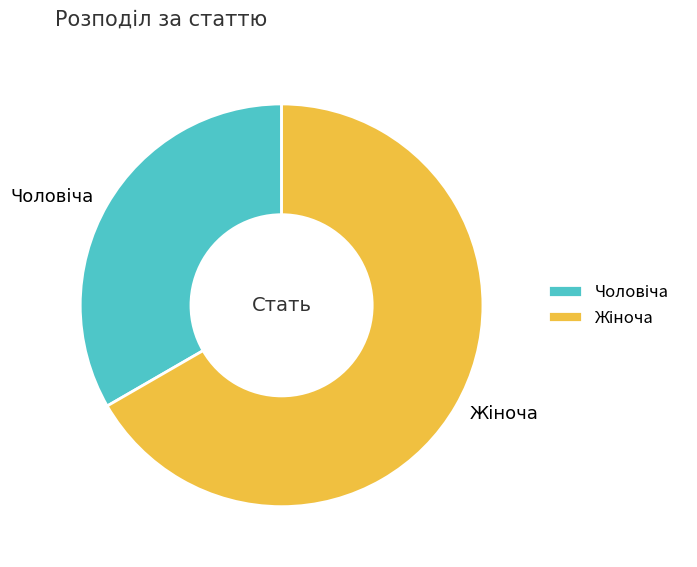

Is there a majority slice in this chart?

Yes